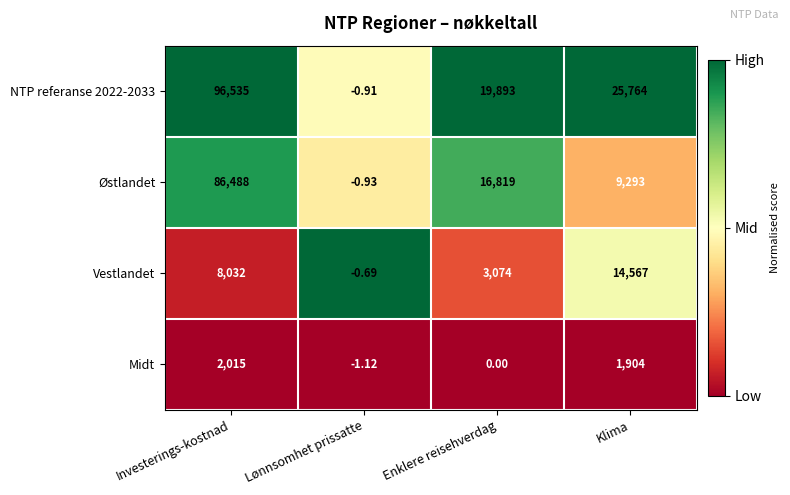

At which label does Midt reach its minimum?

Lønnsomhet prissatte